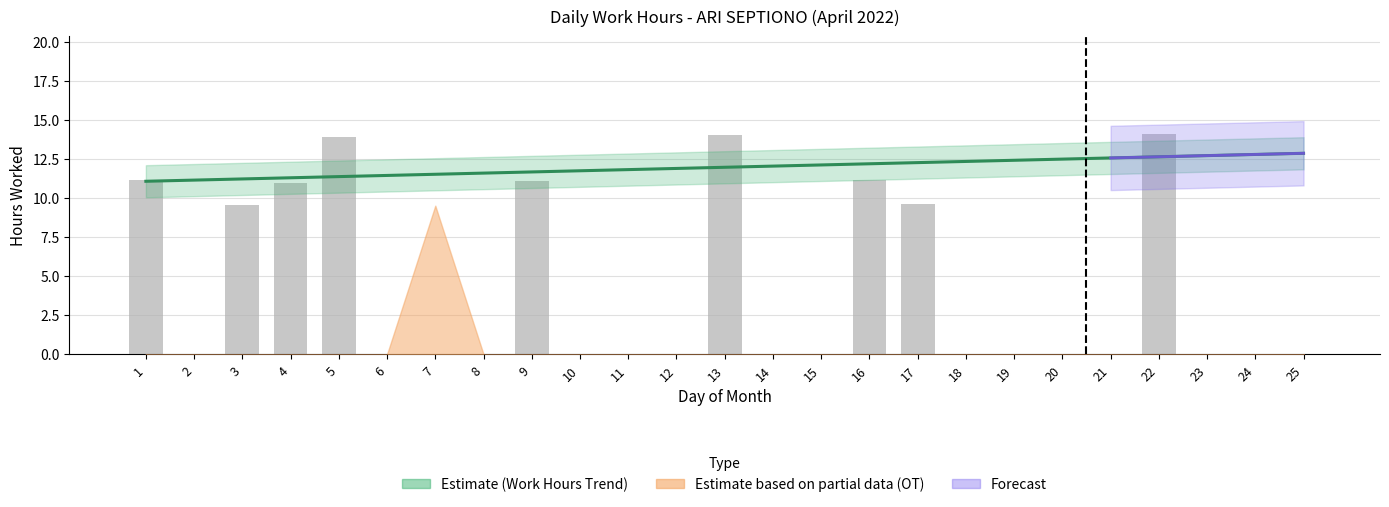

At which category does the chart reach its minimum across all series?

2